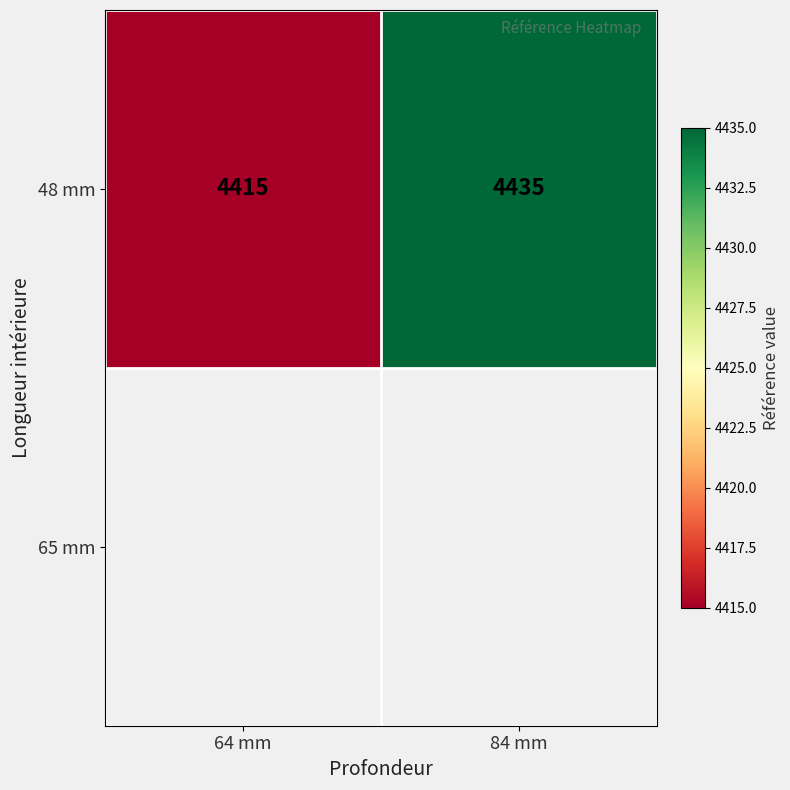

The chart shows a value of 1148 at 64 mm. True or false?

False